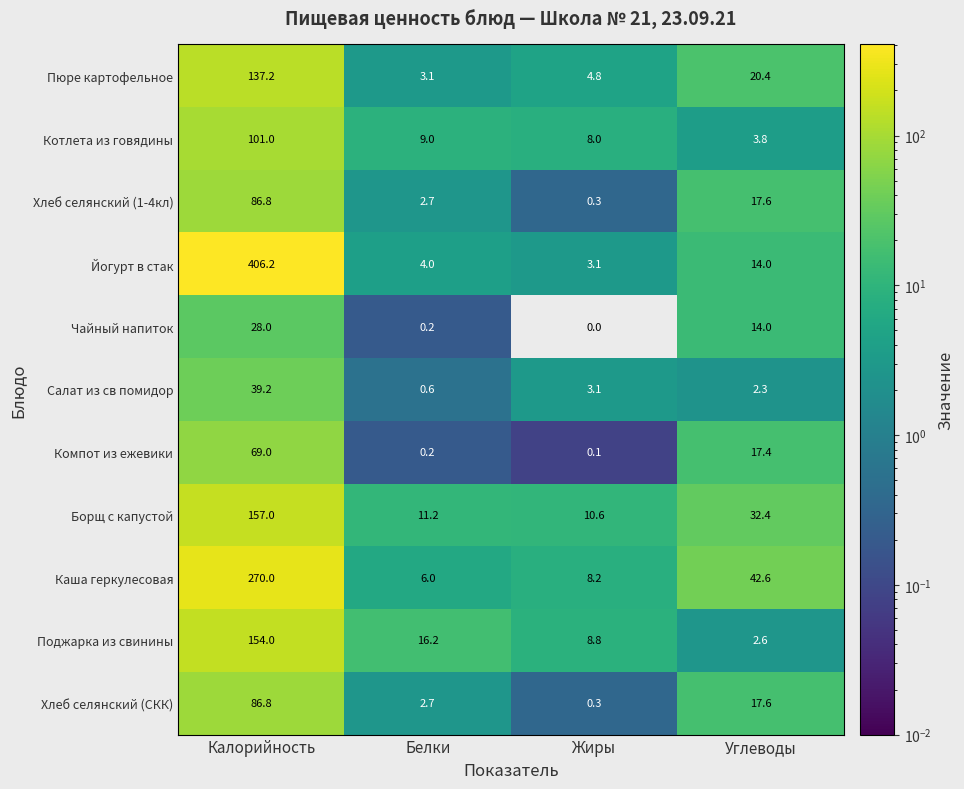

List the labels in order of Борщ с капустой value, smallest first.

Жиры, Белки, Углеводы, Калорийность